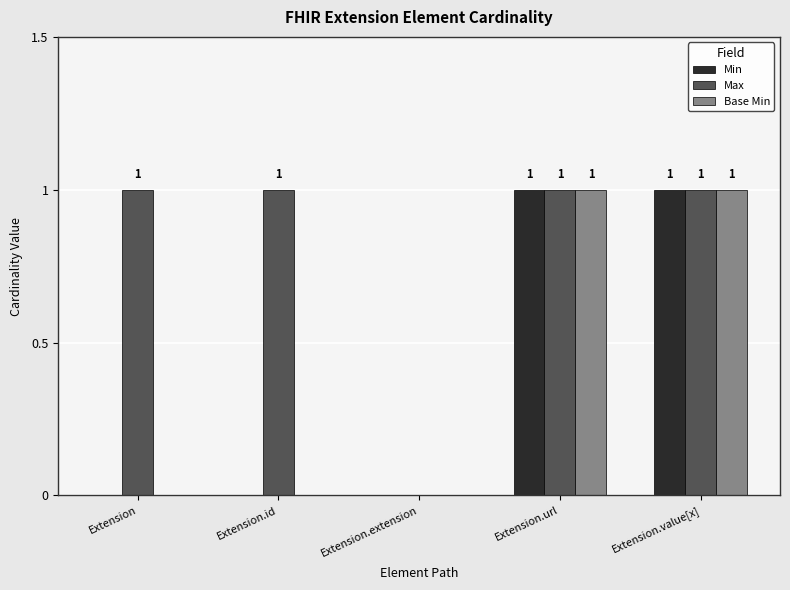

Reading left to right, what are all the values shown in this chart?

Min: Extension=0	Extension.id=0	Extension.extension=0	Extension.url=1	Extension.value[x]=1
Max: Extension=1	Extension.id=1	Extension.extension=0	Extension.url=1	Extension.value[x]=1
Base Min: Extension=0	Extension.id=0	Extension.extension=0	Extension.url=1	Extension.value[x]=1